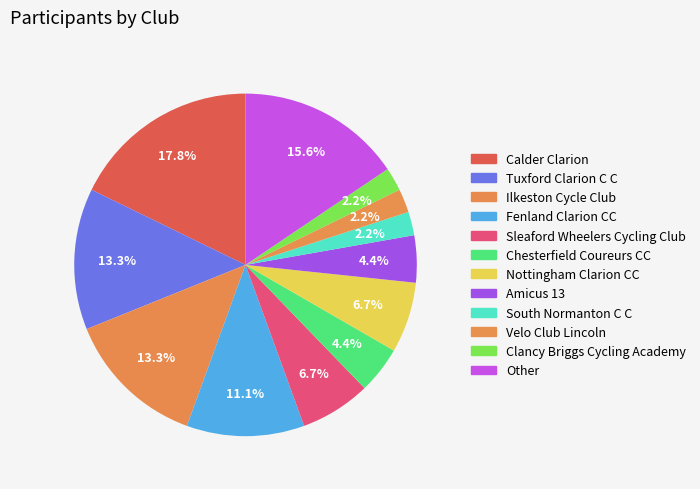

How many slices are in this pie chart?

12